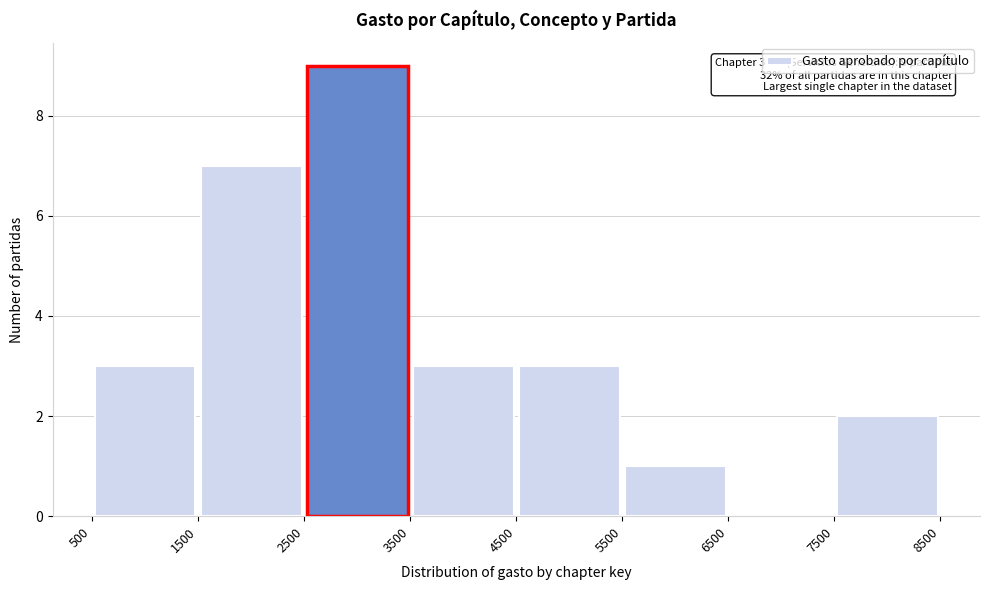

Which range on the x-axis has the tallest bar?

2500 to 3500